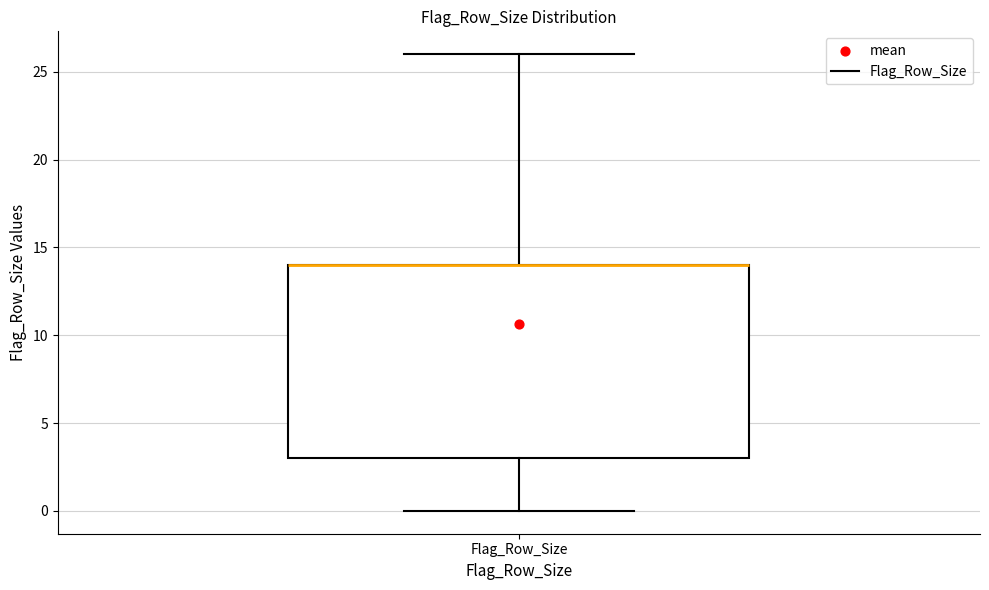

Where does the upper whisker of the box for Flag_Row_Size end on the y-axis? The values are not printed on the chart, so give them approximately, as read against the axis.

26